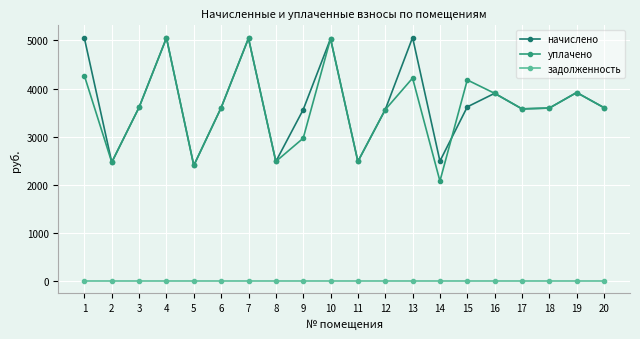

In уплачено, how many points are higher than both neighbors (excluding endpoints)?

6